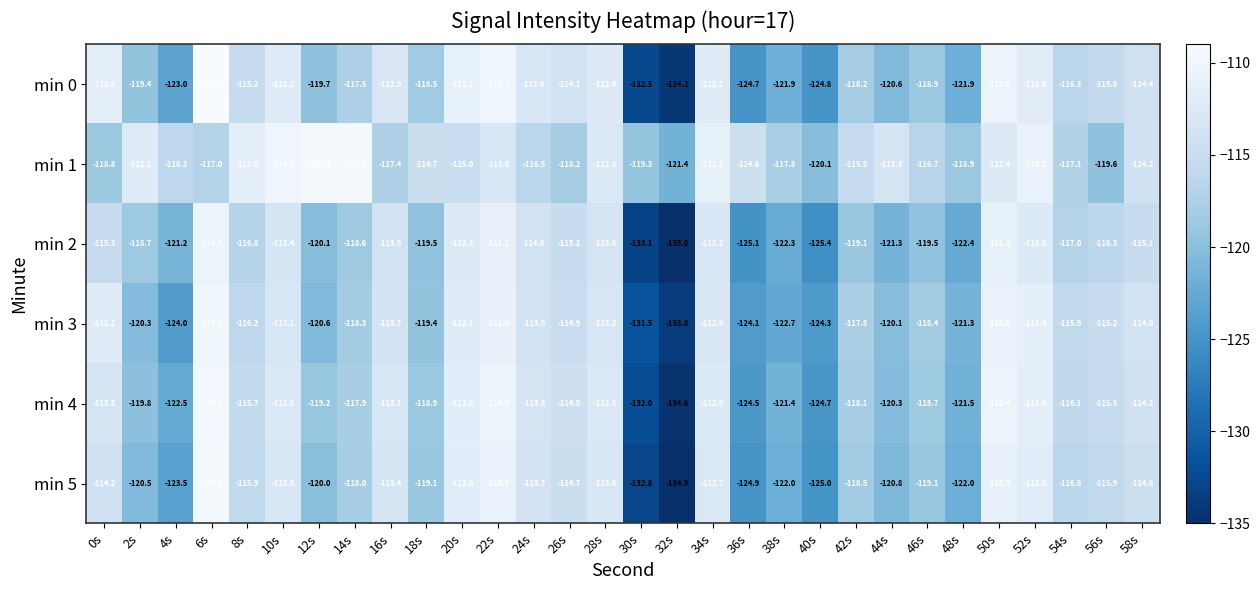

At how many categories does at least one series exceed -112?

11